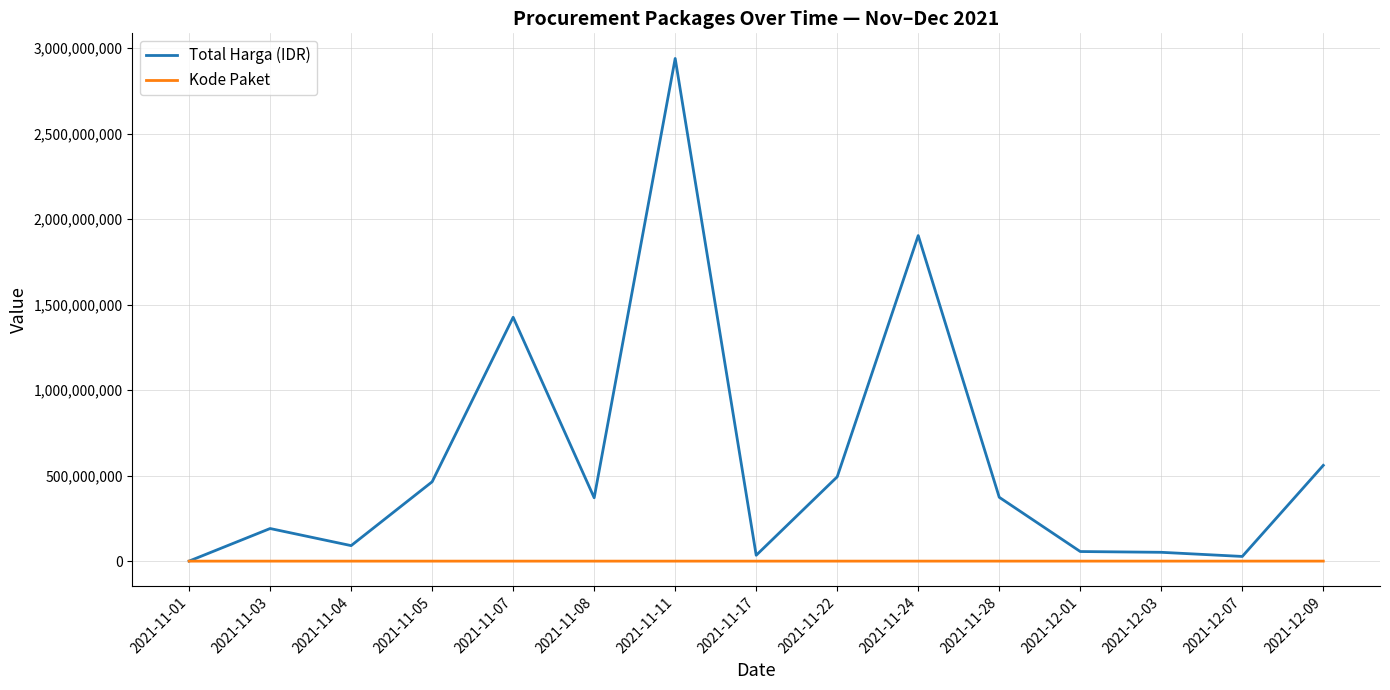

Rank the series by their maximum value, from lowest to highest.

Kode Paket, Total Harga (IDR)